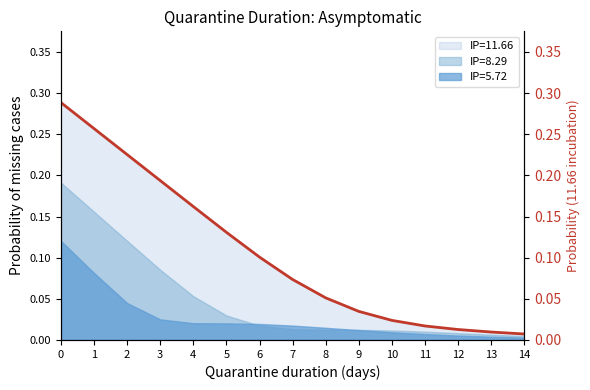

Reading left to right, transcribe all the data shown in this chart.

0=0.3	1=0.3	2=0.2	3=0.2	4=0.2	5=0.1	6=0.1	7=0.1	8=0.1	9=0.0	10=0.0	11=0.0	12=0.0	13=0.0	14=0.0